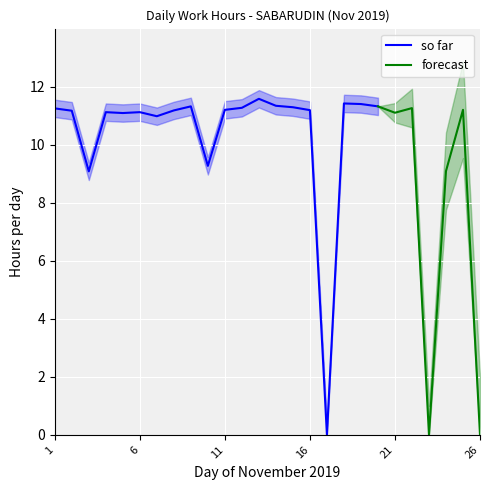

Where is so far nearest to the value 5?

3